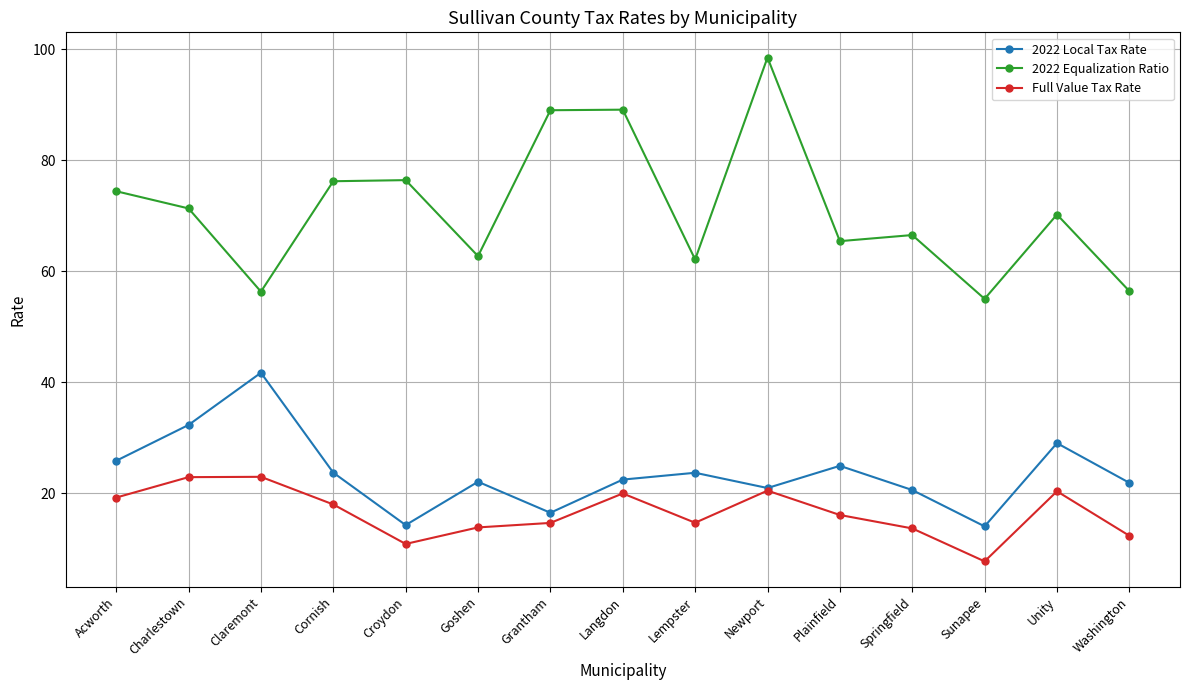

What is the greatest value displayed?

98.5